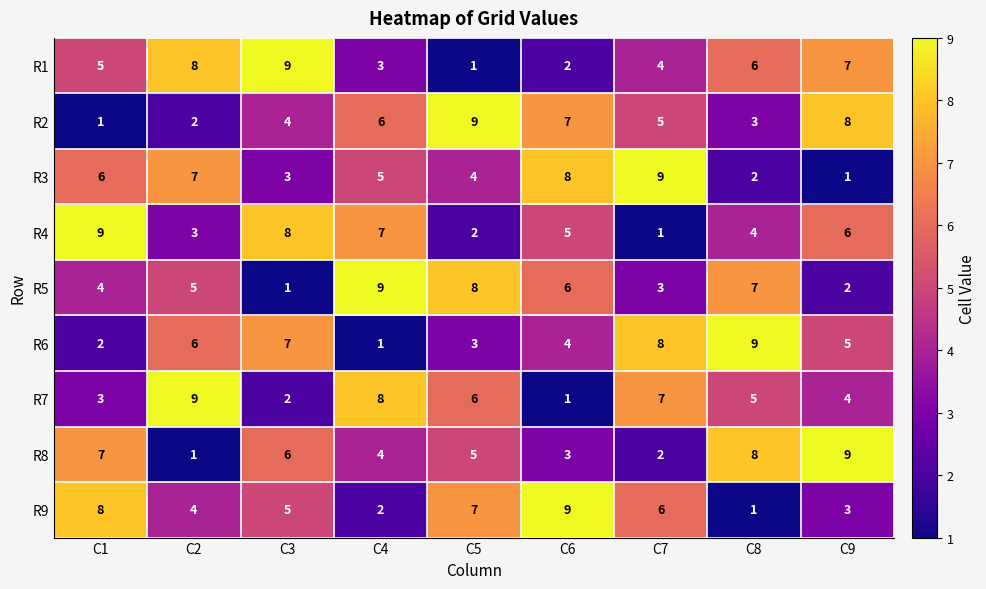

What is the total value across all series at C2?

45